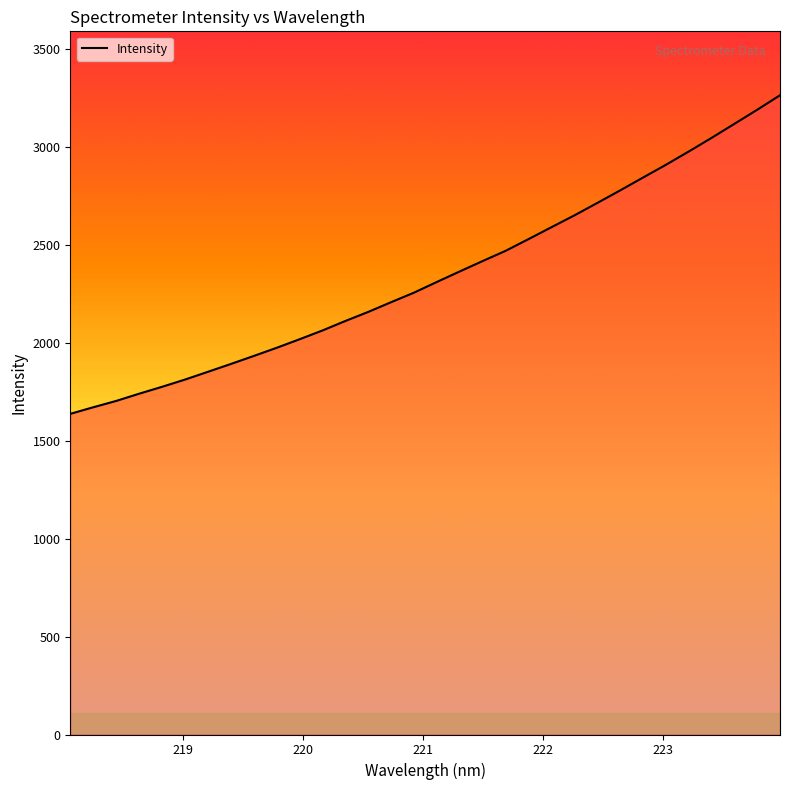

Does the chart display data point markers on the line(s)?

No